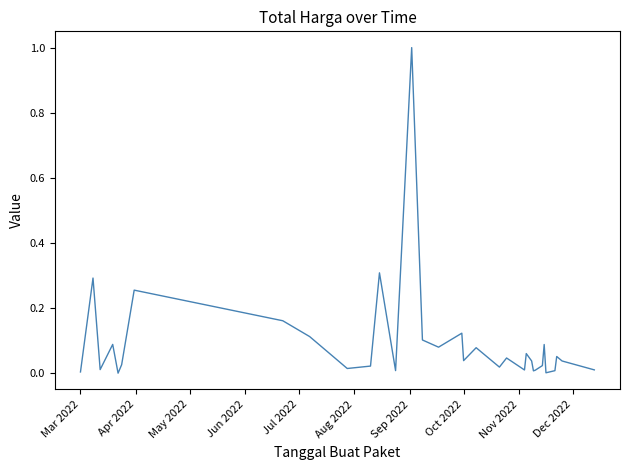

What is the difference between the maximum and minimum values?

1.0